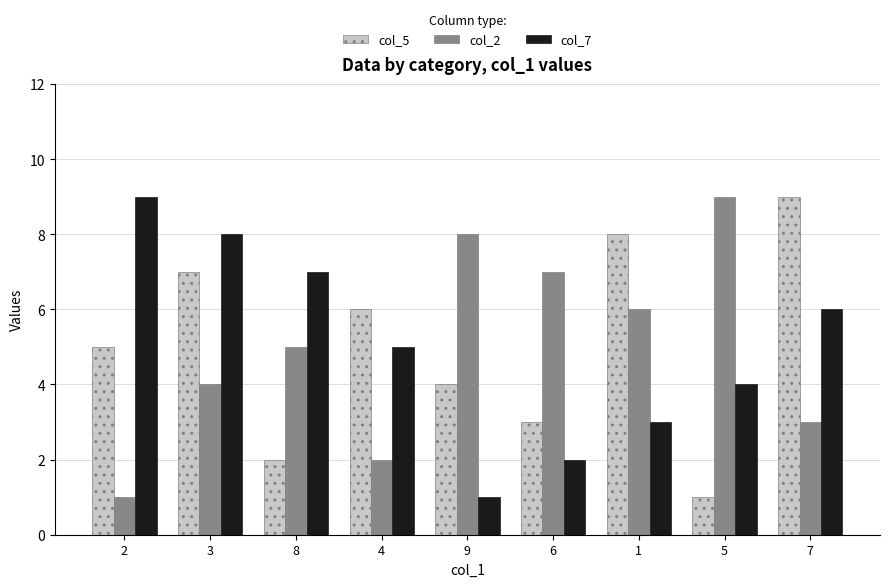

Reading left to right, list all the values displayed in this chart.

col_5: 2=5	3=7	8=2	4=6	9=4	6=3	1=8	5=1	7=9
col_2: 2=1	3=4	8=5	4=2	9=8	6=7	1=6	5=9	7=3
col_7: 2=9	3=8	8=7	4=5	9=1	6=2	1=3	5=4	7=6